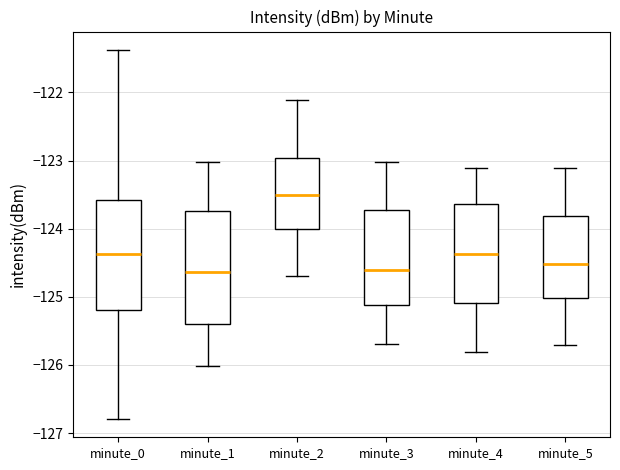

Reading left to right, read every box against the y-axis: the position of its median line, the range the box covers, and the ends of its whiskers. The values are not printed on the chart, so give them approximately, as read against the axis.

minute_0: median -124.4, box -125.2 to -123.6, whiskers -126.8 to -121.4
minute_1: median -124.6, box -125.4 to -123.7, whiskers -126.0 to -123.0
minute_2: median -123.5, box -124.0 to -123.0, whiskers -124.7 to -122.1
minute_3: median -124.6, box -125.1 to -123.7, whiskers -125.7 to -123.0
minute_4: median -124.4, box -125.1 to -123.6, whiskers -125.8 to -123.1
minute_5: median -124.5, box -125.0 to -123.8, whiskers -125.7 to -123.1